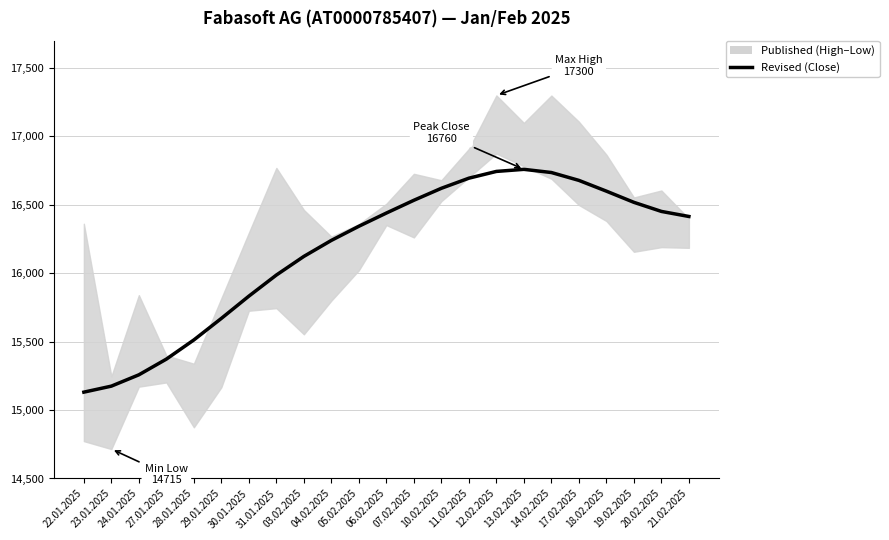

What is the greatest value displayed?

16759.7